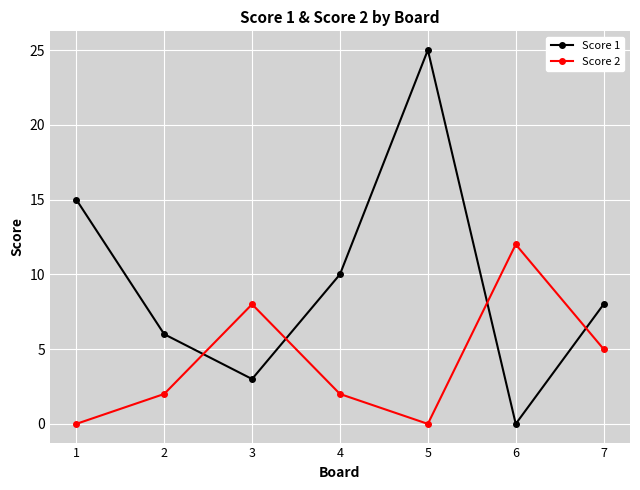

Which category has the highest value across all series?

5